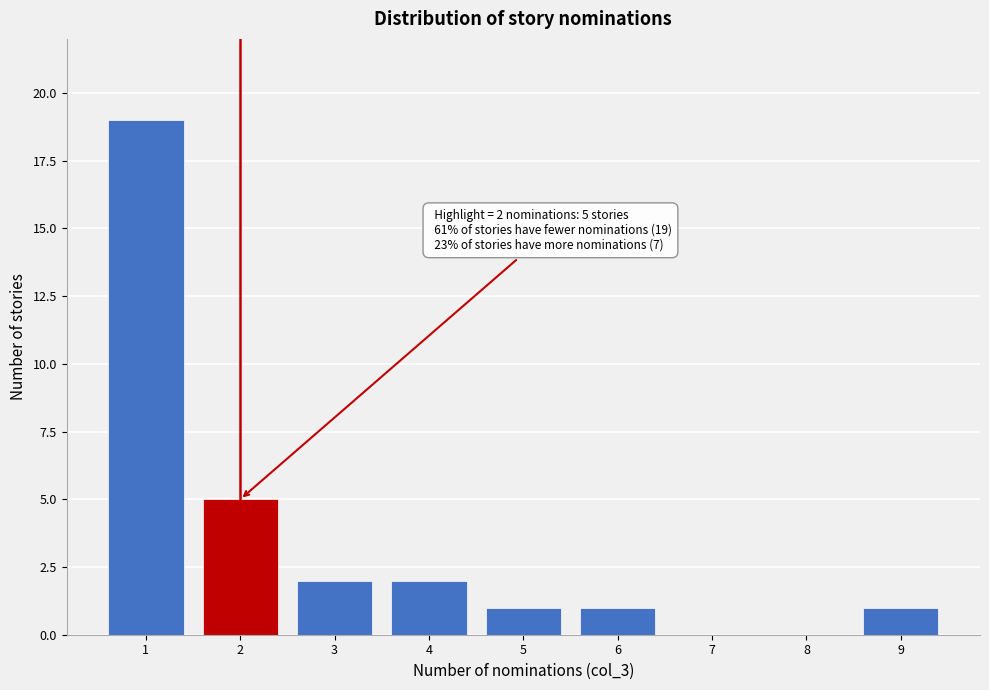

Reading left to right, list all the values displayed in this chart.

1=19	2=5	3=2	4=2	5=1	6=1	7=0	8=0	9=1